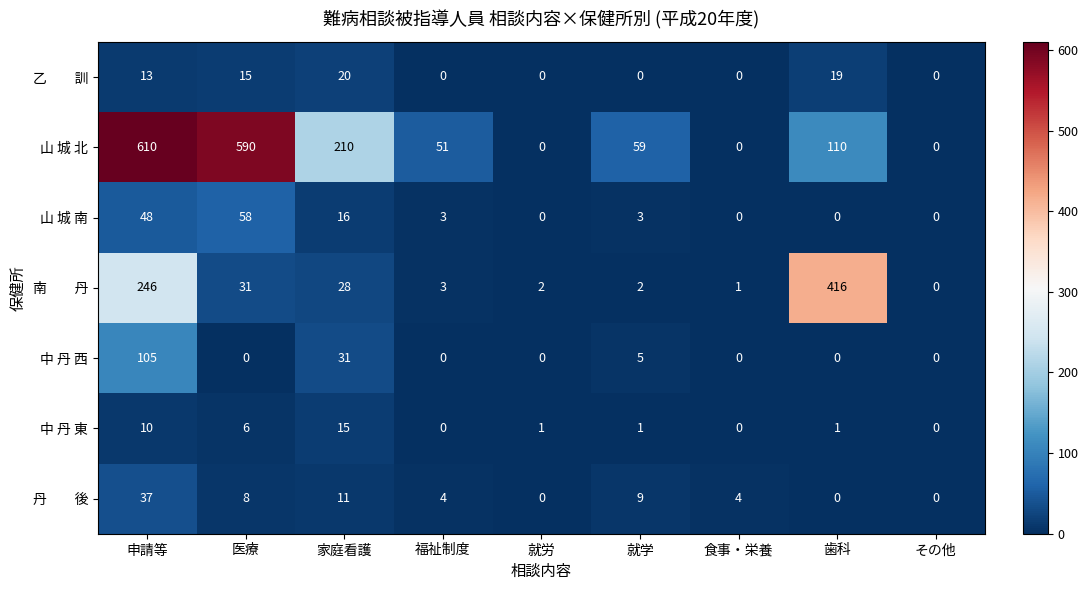

What is the spread (max minus min) of values at 医療?

590